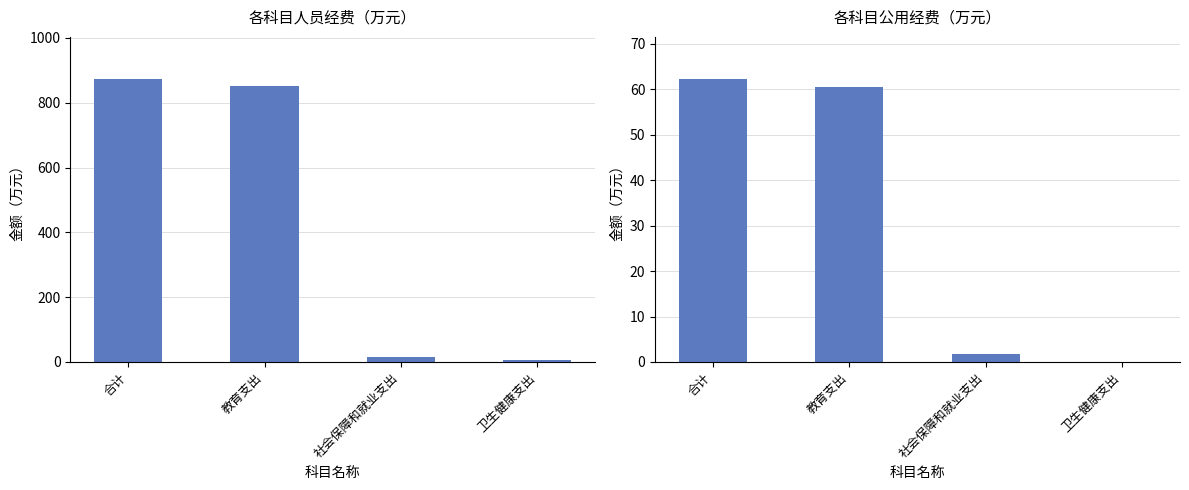

Reading left to right, what are all the values shown in this chart?

人员经费: 872.1	850.9	16.1	5.1
公用经费: 62.2	60.5	1.7	0.0